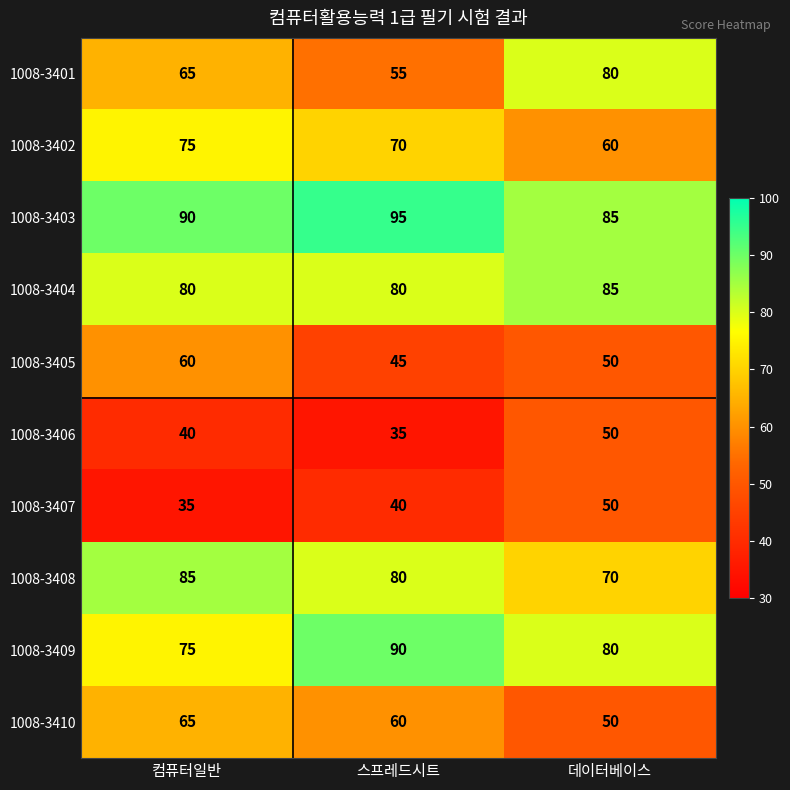

What is the average value of the 1008-3401 series?

67